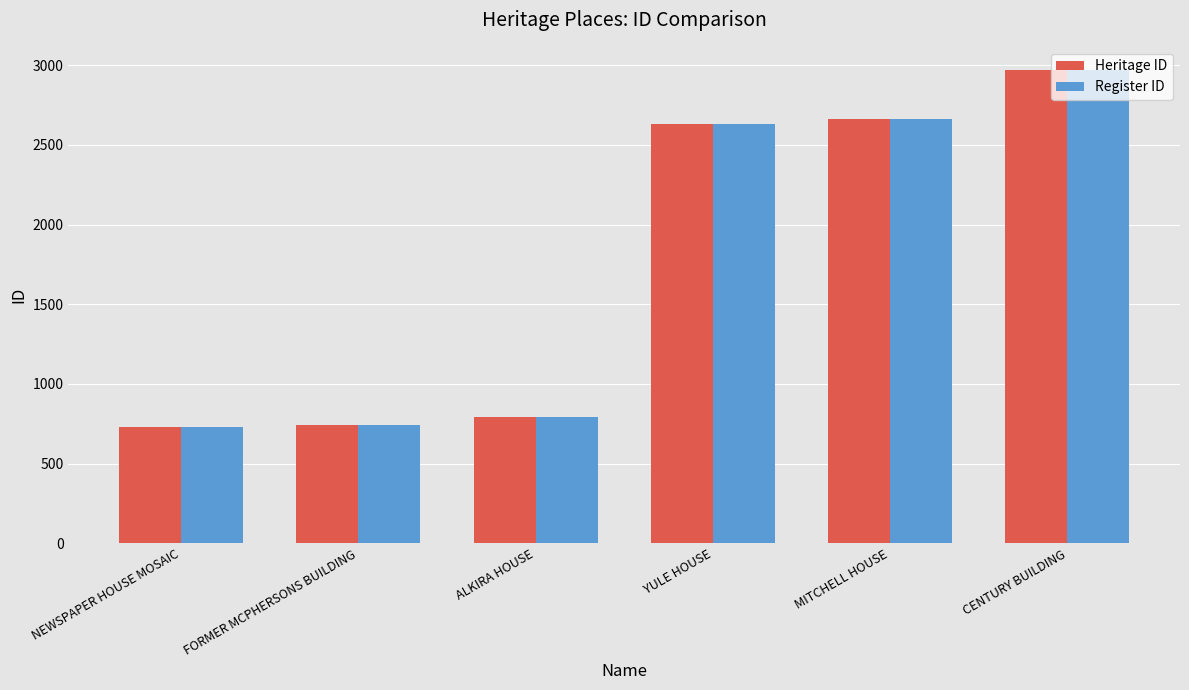

The value of Heritage ID at FORMER MCPHERSONS BUILDING is 741. True or false?

True